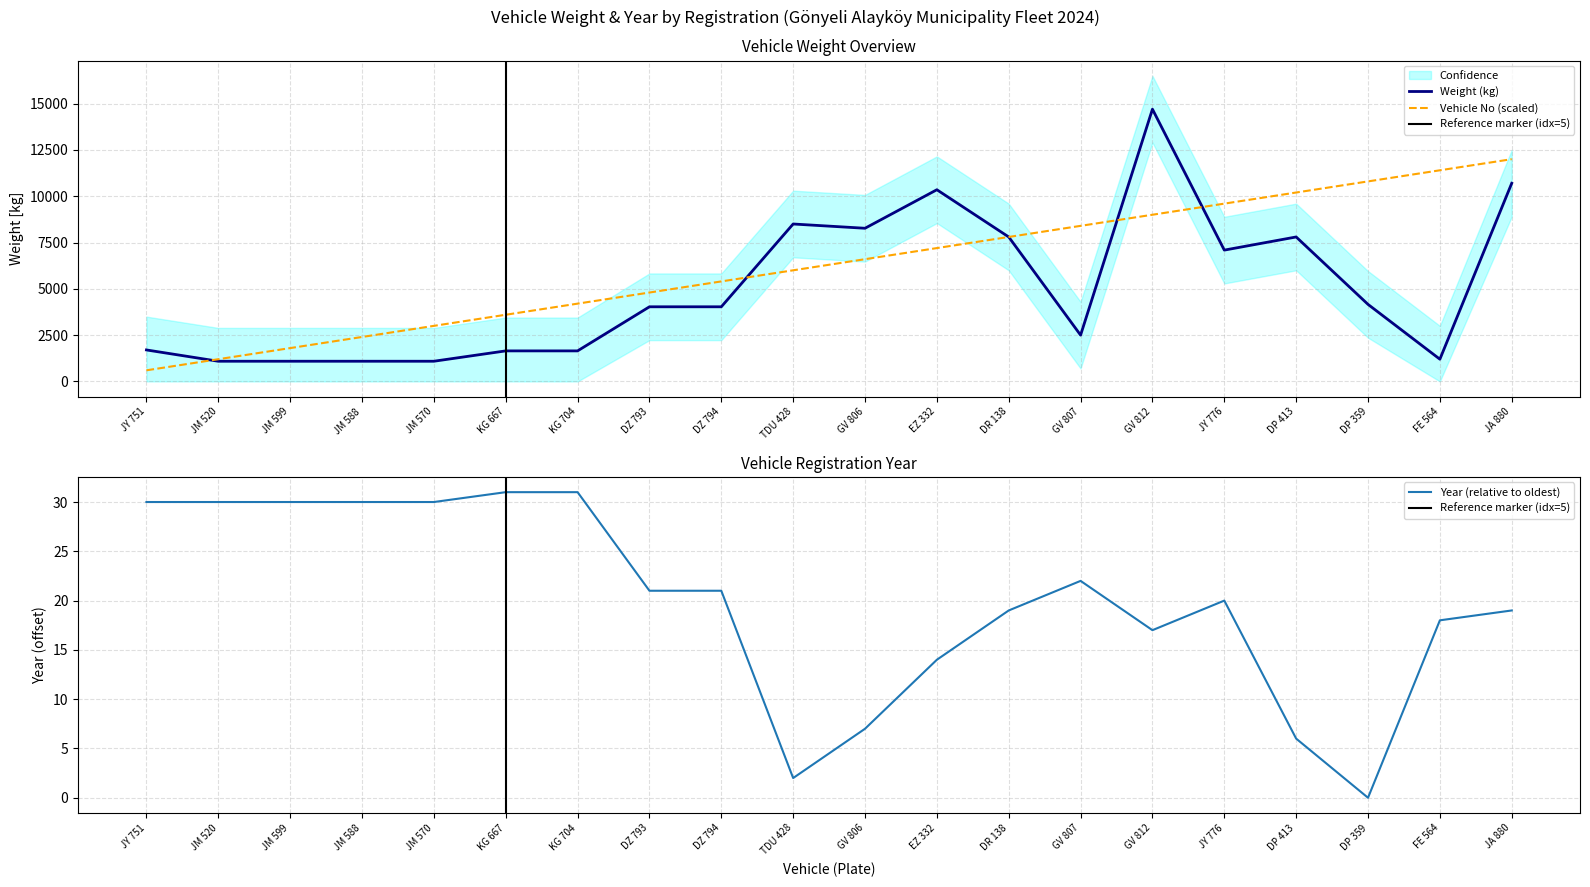

True or false: Weight (kg) has a value of 1866 at JM 588.

False